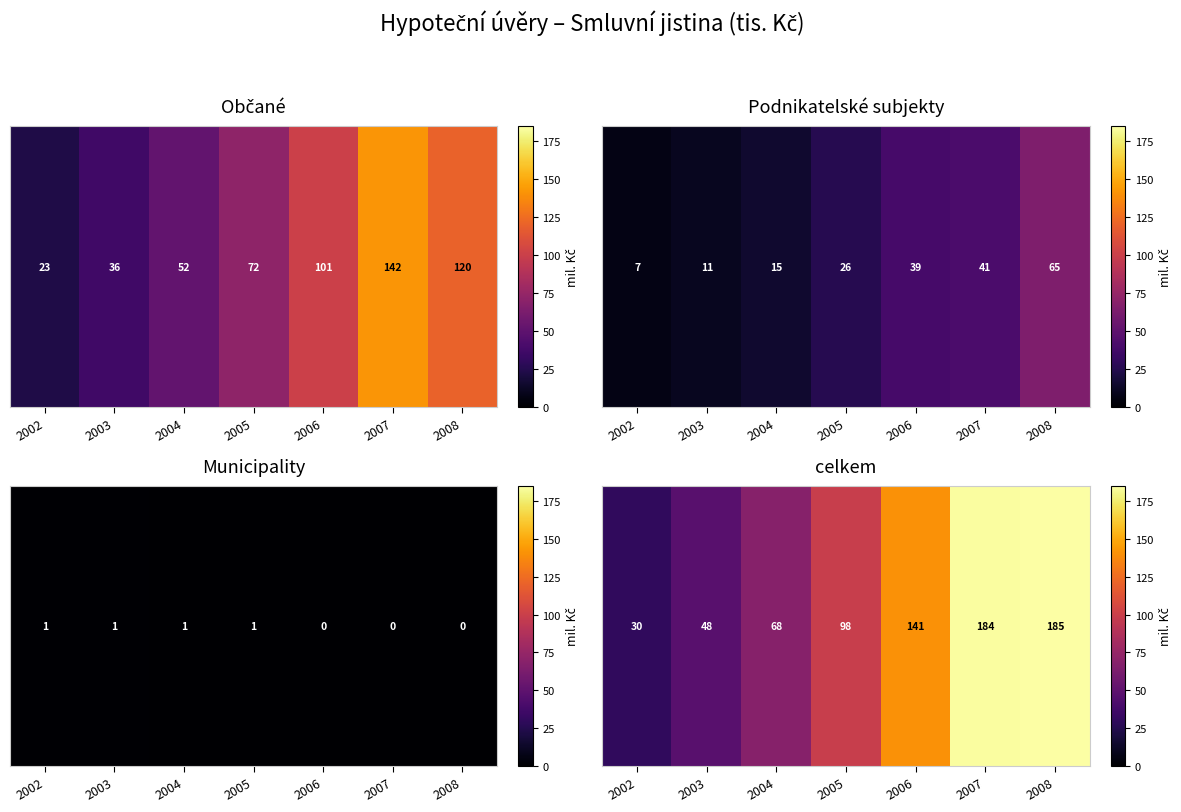

What is the difference between the maximum and minimum values?

154.7